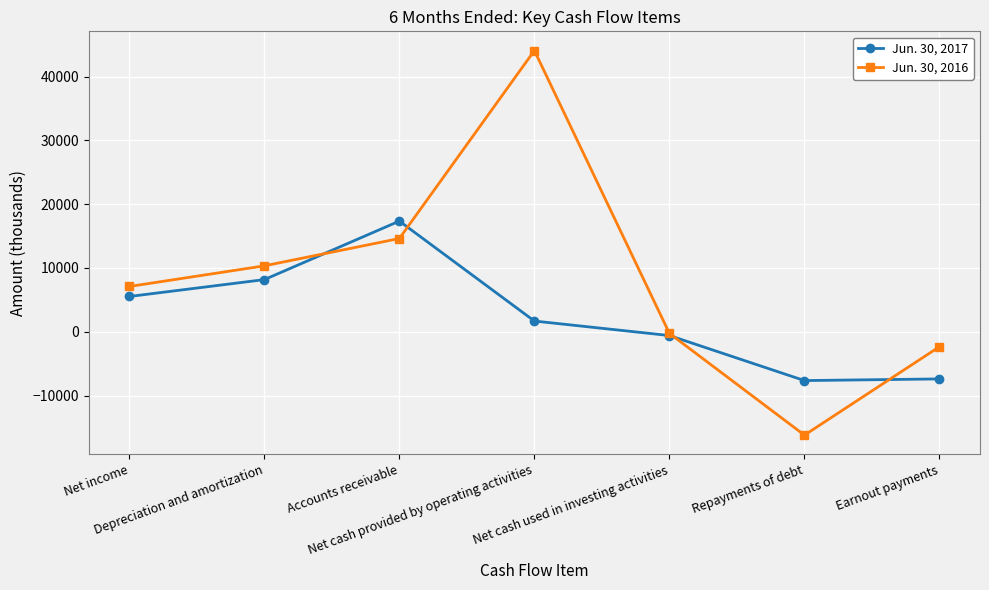

What is the label of the 2nd point from the left?

Depreciation and amortization